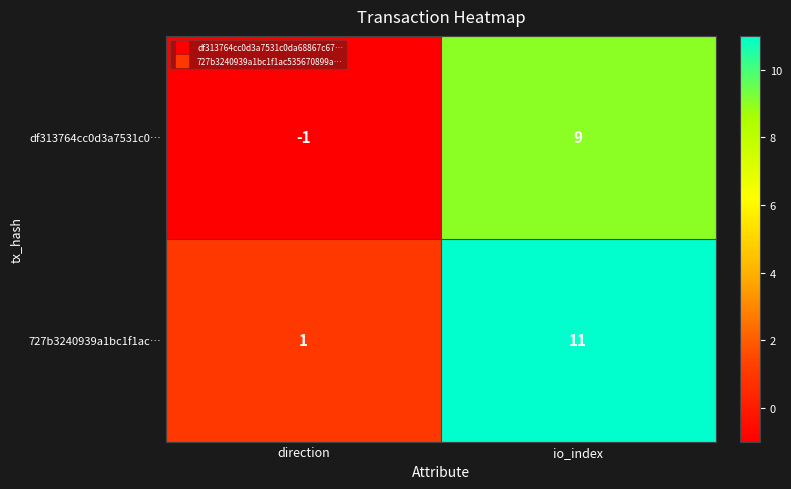

How many distinct data groups are displayed?

2